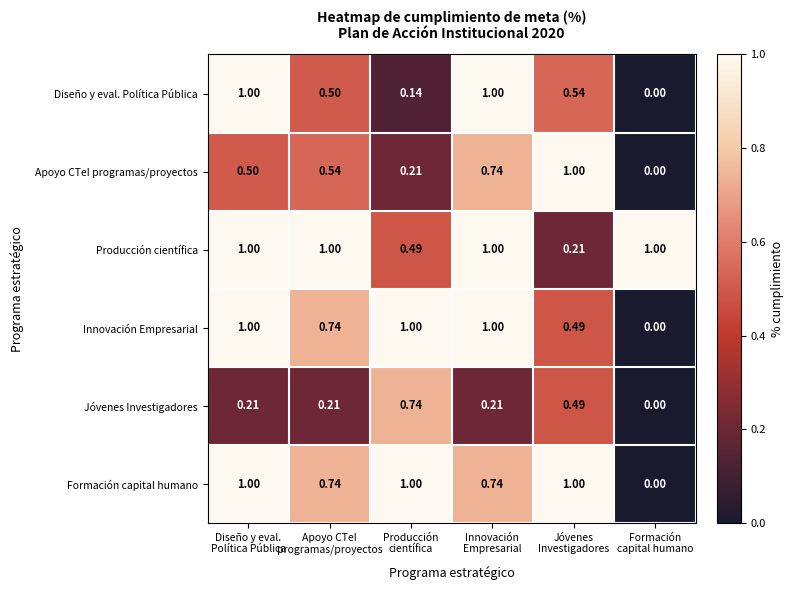

How many categories are shown in the chart?

6